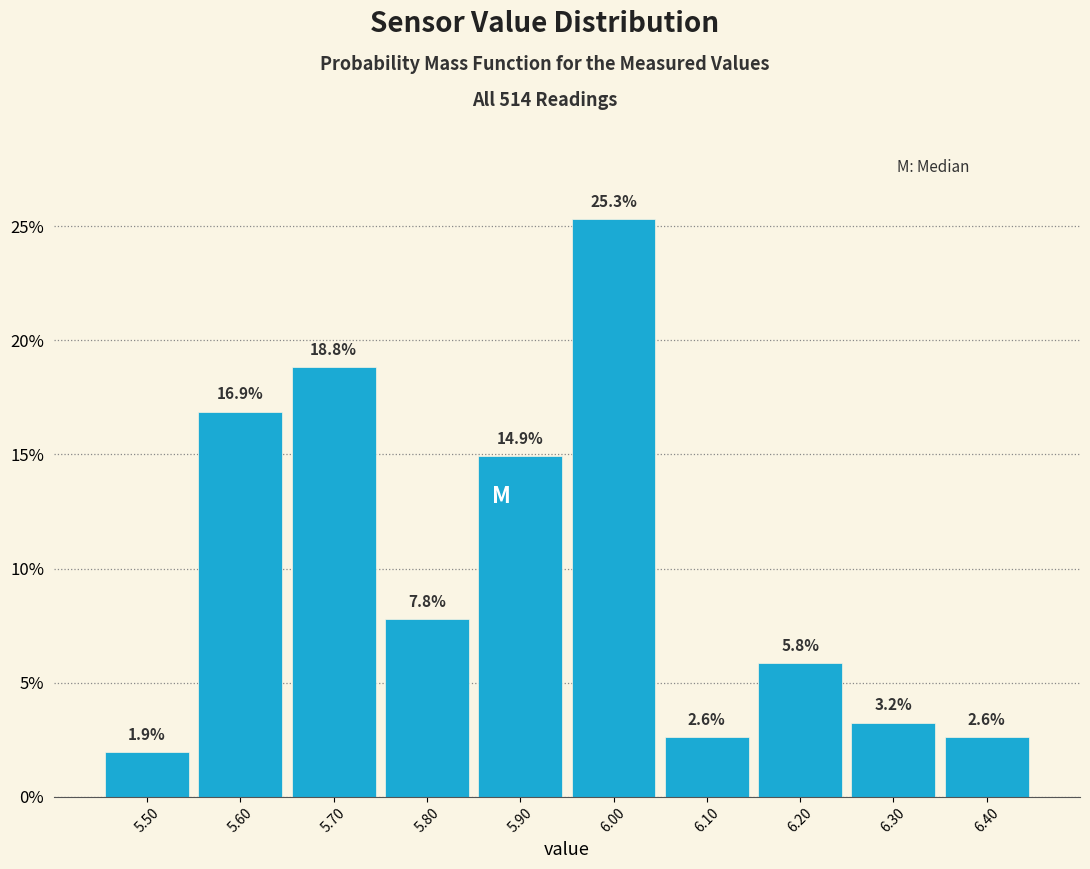

Reading left to right, list every bar in this chart as the range it spans on the x-axis followed by its height.

5.45 to 5.55: 1.9
5.55 to 5.65: 16.9
5.65 to 5.75: 18.8
5.75 to 5.85: 7.8
5.85 to 5.95: 14.9
5.95 to 6.05: 25.3
6.05 to 6.15: 2.6
6.15 to 6.25: 5.8
6.25 to 6.35: 3.2
6.35 to 6.45: 2.6